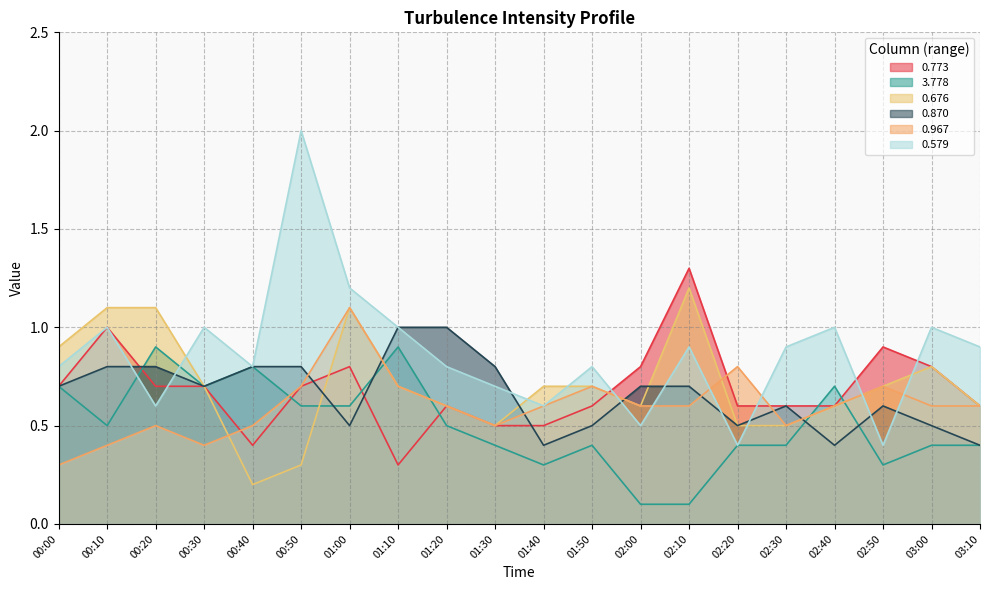

What are all the series names shown in the legend?

0.773, 3.778, 0.676, 0.870, 0.967, 0.579